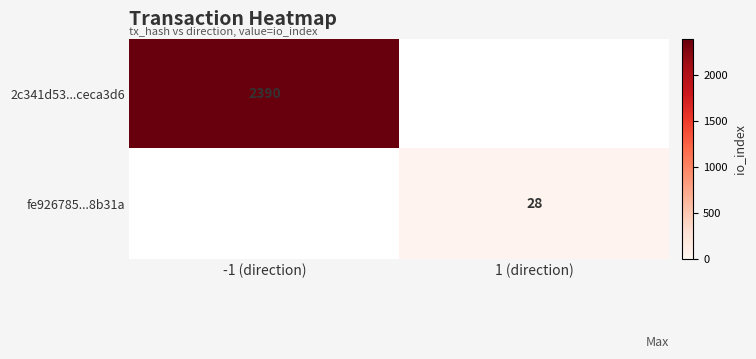

The 2c341d53...ceca3d6 series shows 2390 at -1 (direction). True or false?

True